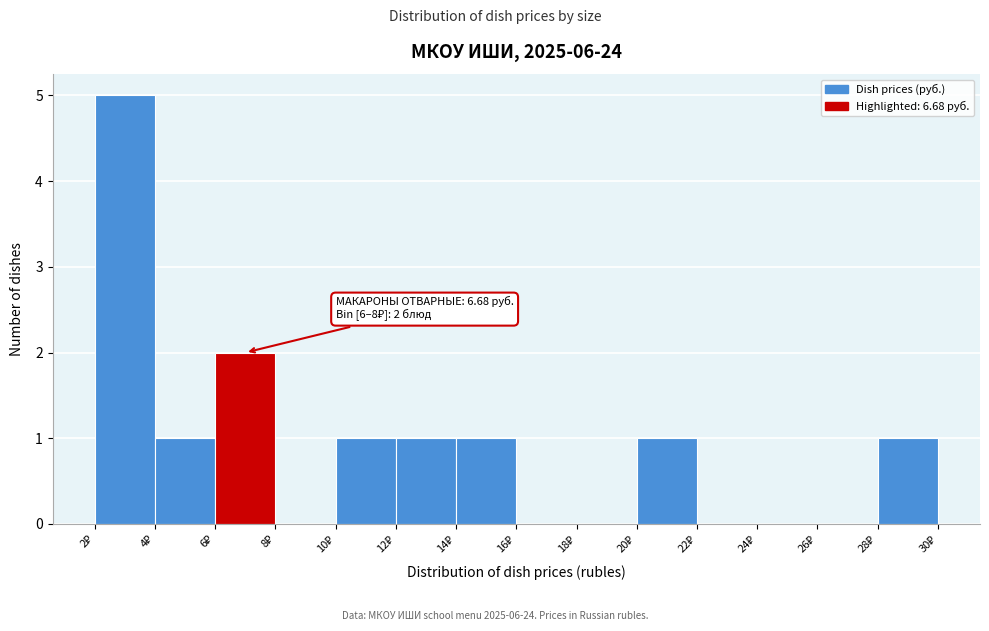

Which range on the x-axis has the tallest bar?

2 to 4